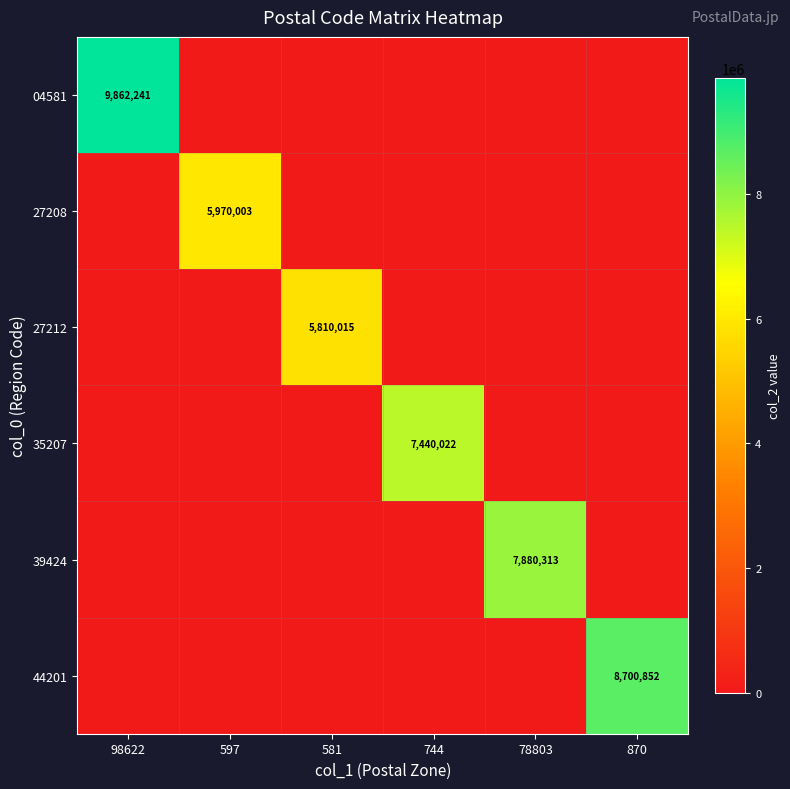

The 27212 series shows 3153225 at 581. True or false?

False